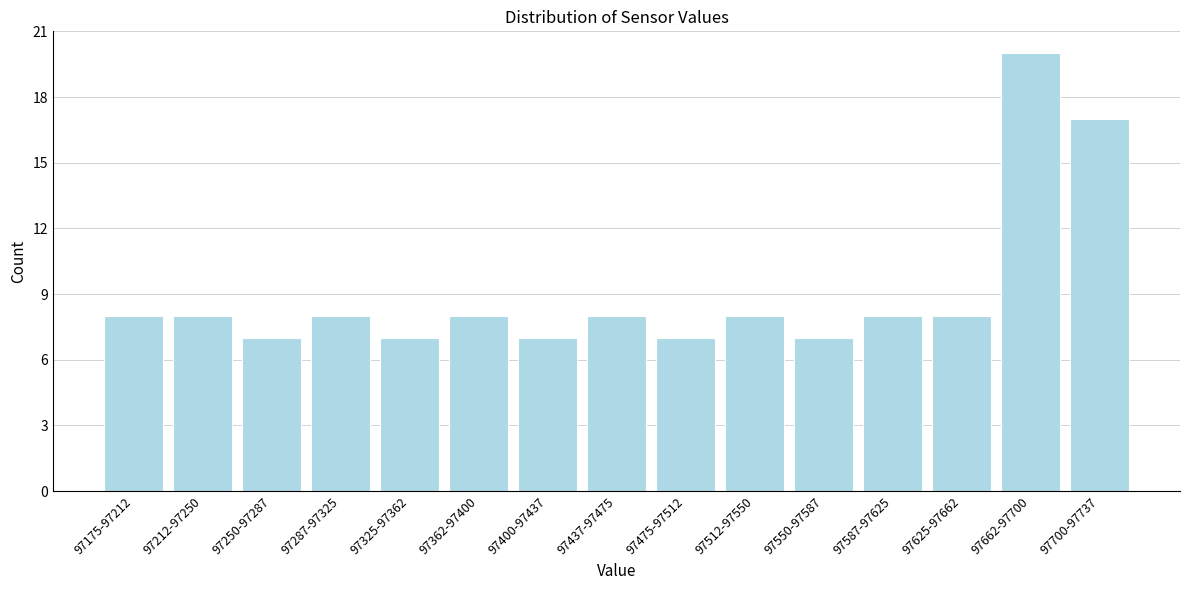

Reading left to right, transcribe all the data shown in this chart.

97175-97212=8	97212-97250=8	97250-97287=7	97287-97325=8	97325-97362=7	97362-97400=8	97400-97437=7	97437-97475=8	97475-97512=7	97512-97550=8	97550-97587=7	97587-97625=8	97625-97662=8	97662-97700=20	97700-97737=17